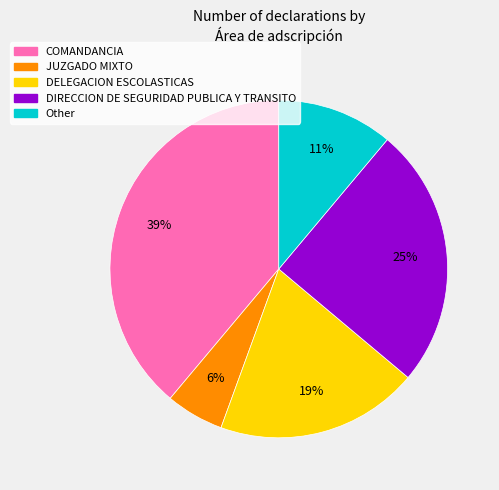

Is there a majority slice in this chart?

No